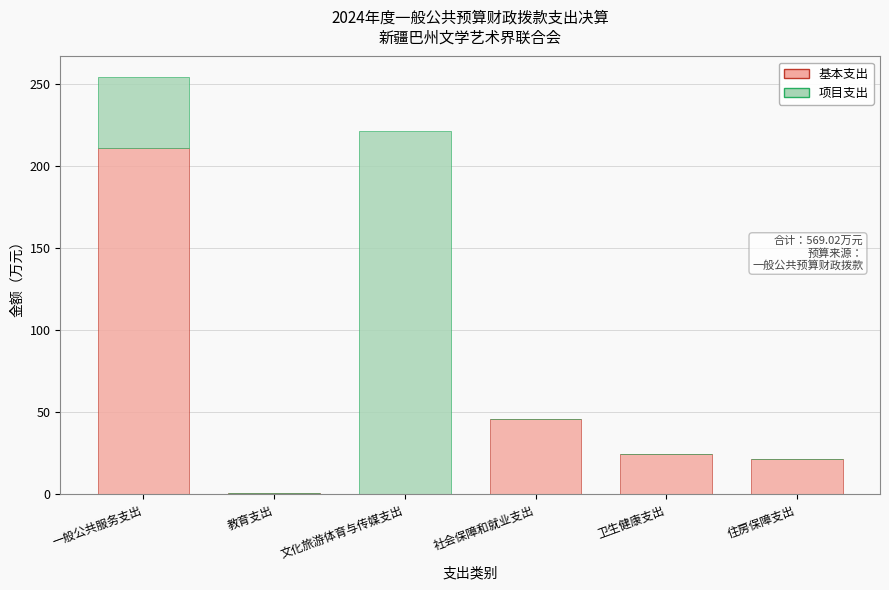

Where is 基本支出 nearest to the value 105?

社会保障和就业支出